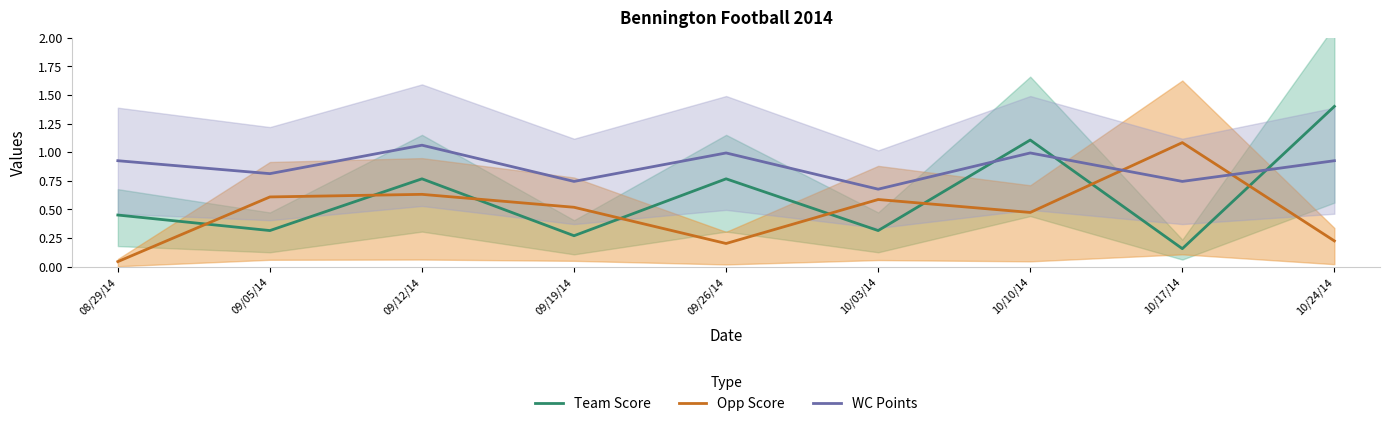

Is the value of Team Score at 10/24/14 greater than the value of WC Points at 10/24/14?

Yes